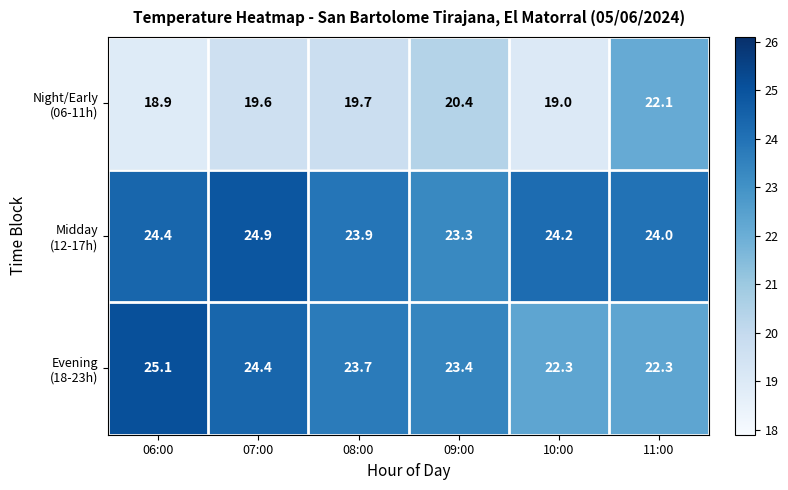

At how many categories does at least one series exceed 20?

6